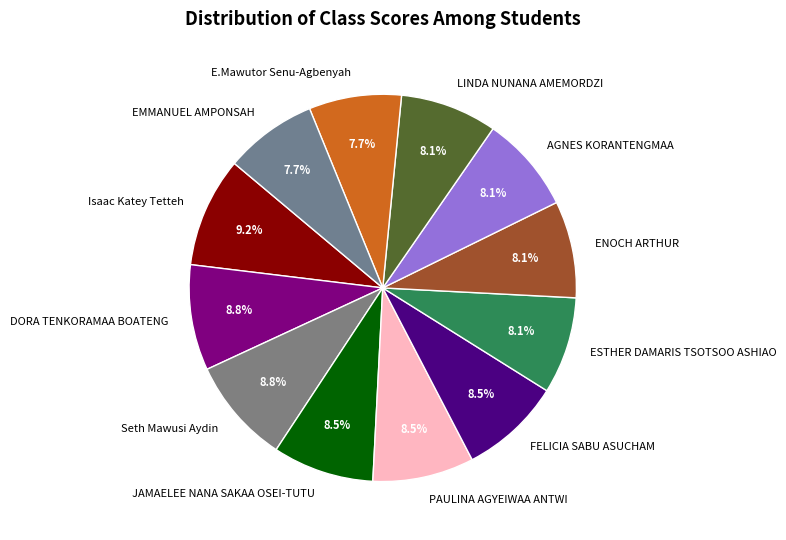

Is the sum of Seth Mawusi Aydin and Isaac Katey Tetteh greater than half?

No